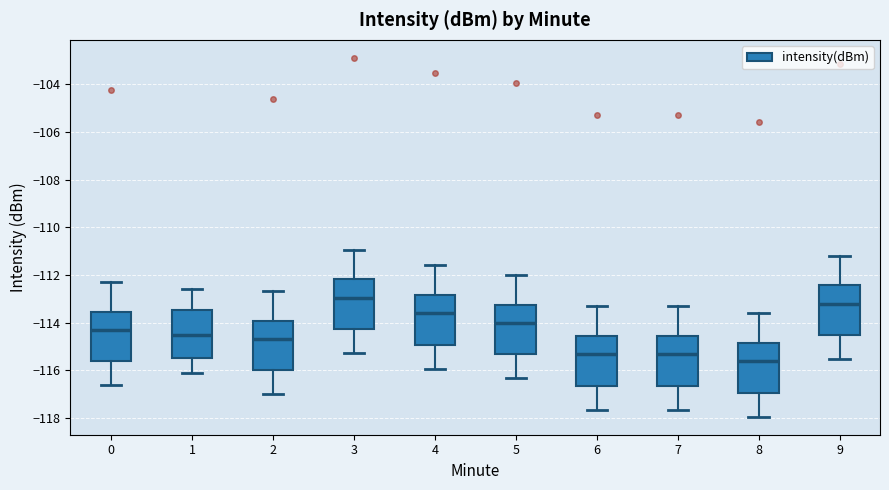

Reading left to right, transcribe this box plot: for each box, give where its median line is, the range the box spans, and where its two whiskers end, as read against the y-axis. The values are not printed on the chart, so give them approximately, as read against the axis.

0: median -114.2, box -115.6 to -113.6, whiskers -116.6 to -112.2
1: median -114.6, box -115.4 to -113.4, whiskers -116.0 to -112.6
2: median -114.6, box -116.0 to -114.0, whiskers -117.0 to -112.6
3: median -113.0, box -114.2 to -112.2, whiskers -115.2 to -111.0
4: median -113.6, box -115.0 to -112.8, whiskers -116.0 to -111.6
5: median -114.0, box -115.4 to -113.2, whiskers -116.4 to -112.0
6: median -115.4, box -116.6 to -114.6, whiskers -117.6 to -113.4
7: median -115.4, box -116.6 to -114.6, whiskers -117.6 to -113.4
8: median -115.6, box -117.0 to -114.8, whiskers -118.0 to -113.6
9: median -113.2, box -114.6 to -112.4, whiskers -115.6 to -111.2